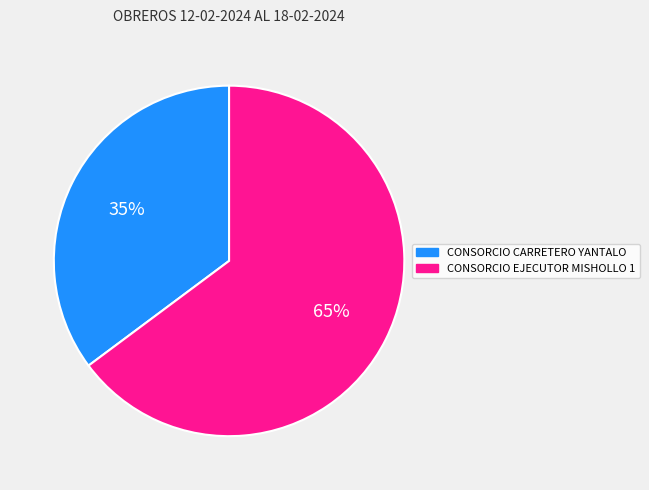

Combined, do CONSORCIO CARRETERO YANTALO and CONSORCIO EJECUTOR MISHOLLO 1 account for over 50%?

Yes